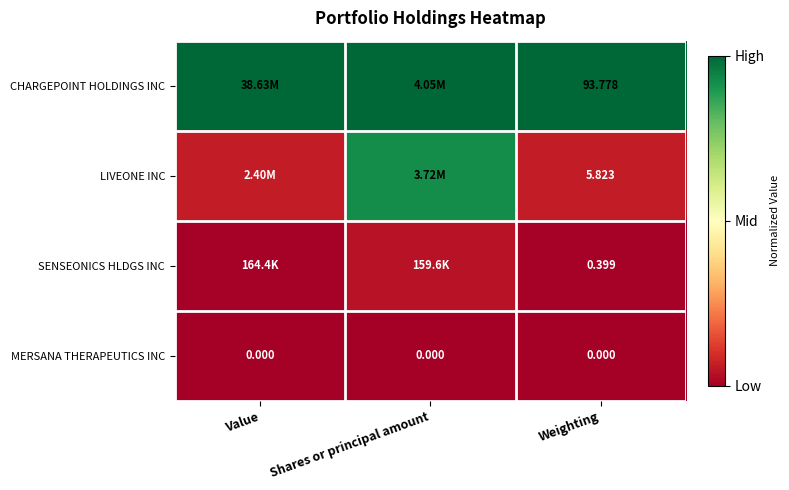

True or false: LIVEONE INC has a value of 0.0 at Value.

False